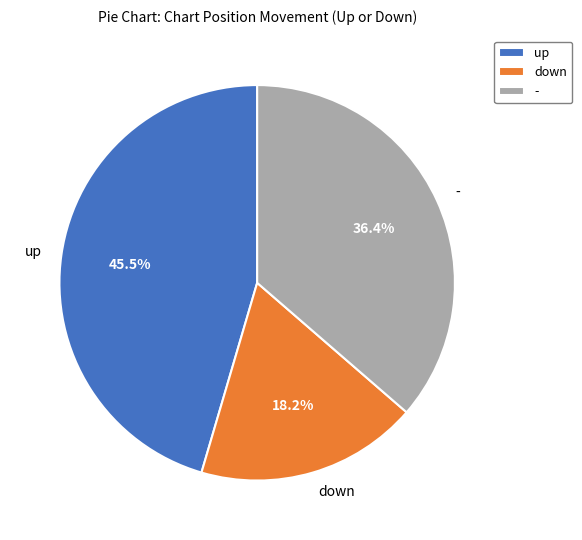

True or false: up accounts for 38% of the total.

False